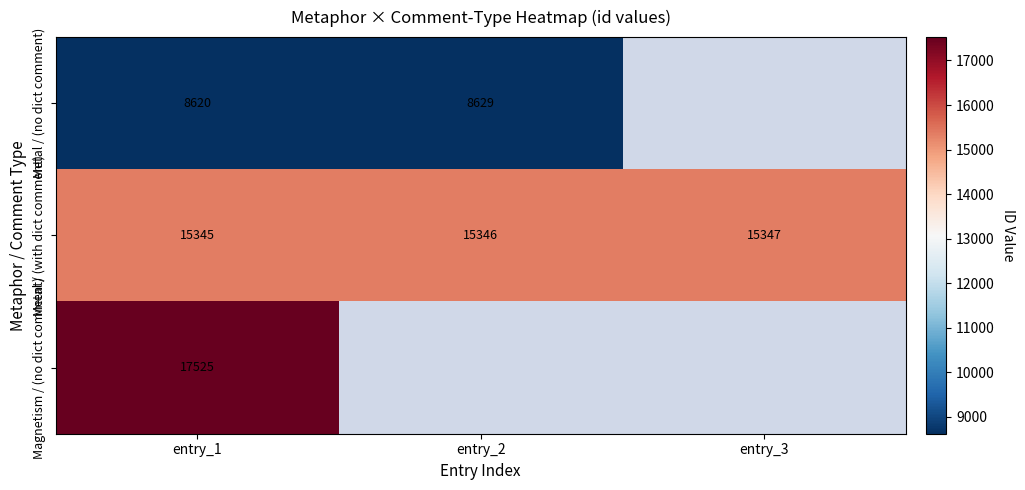

What is the approximate value of Metal / (with dict comment) at entry_1?

15345